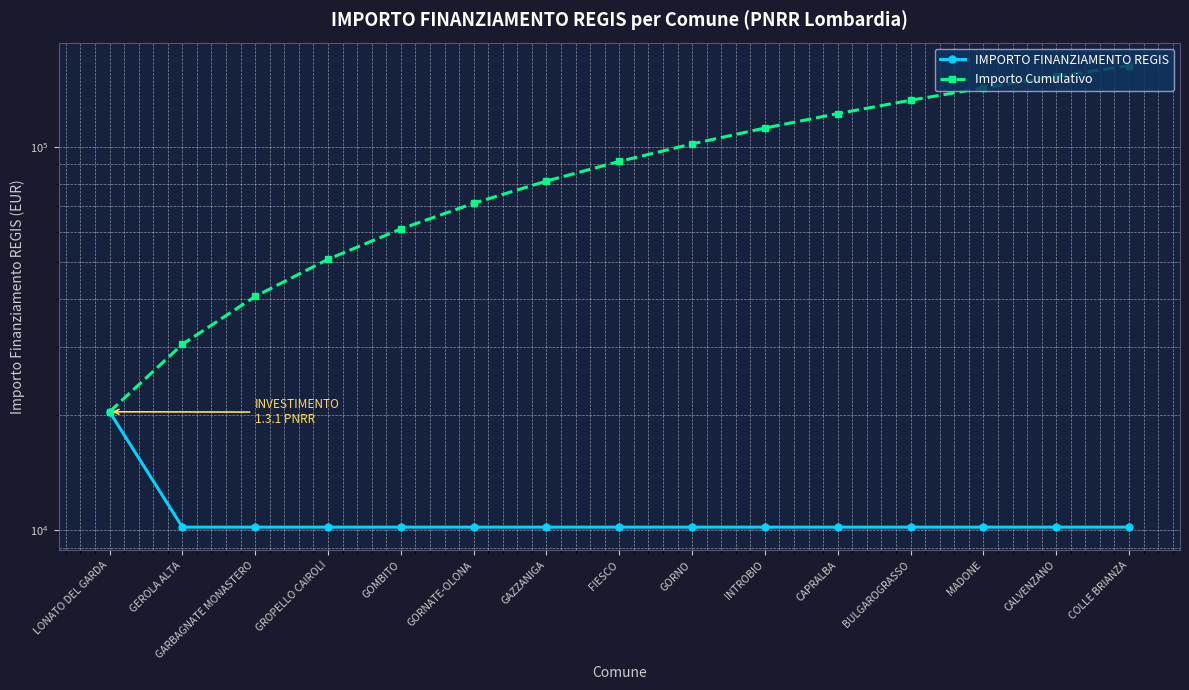

What is the difference between the maximum and minimum values in the Importo Cumulativo series?

142408